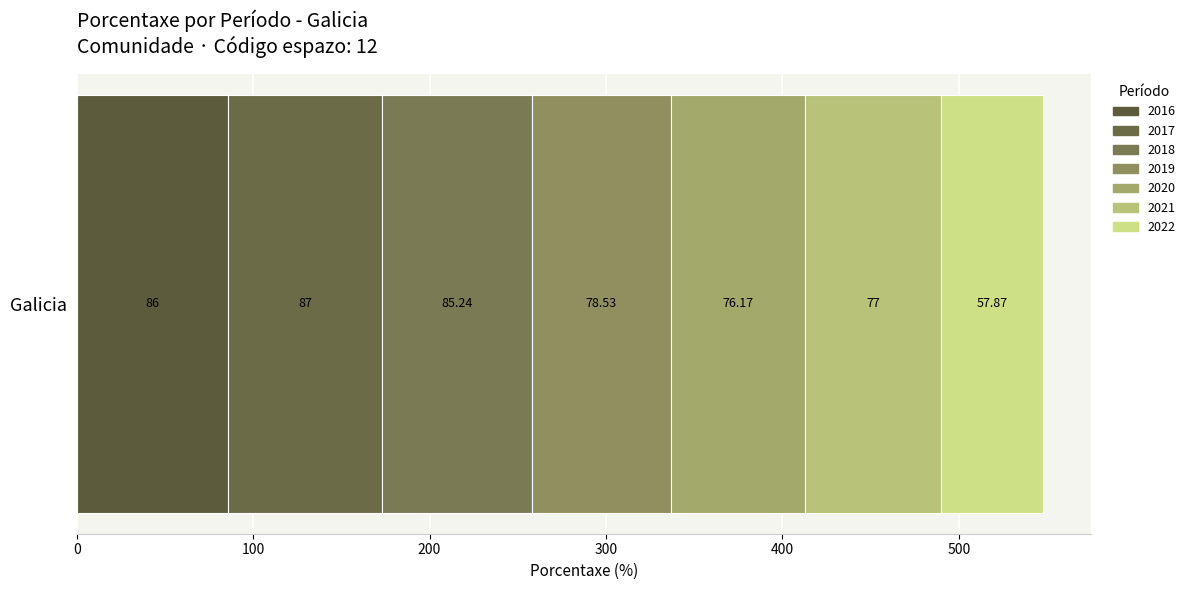

How many categories are shown in the chart?

1